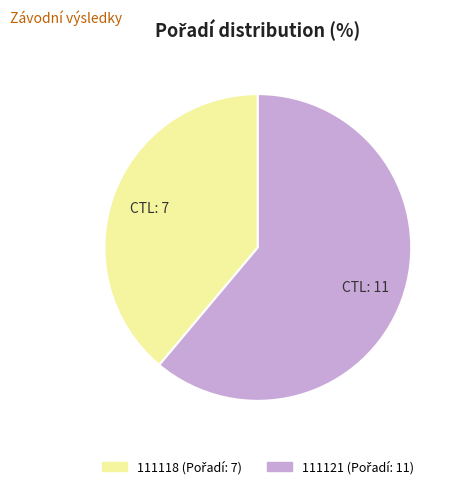

Is the sum of 111118 and 111121 greater than half?

Yes